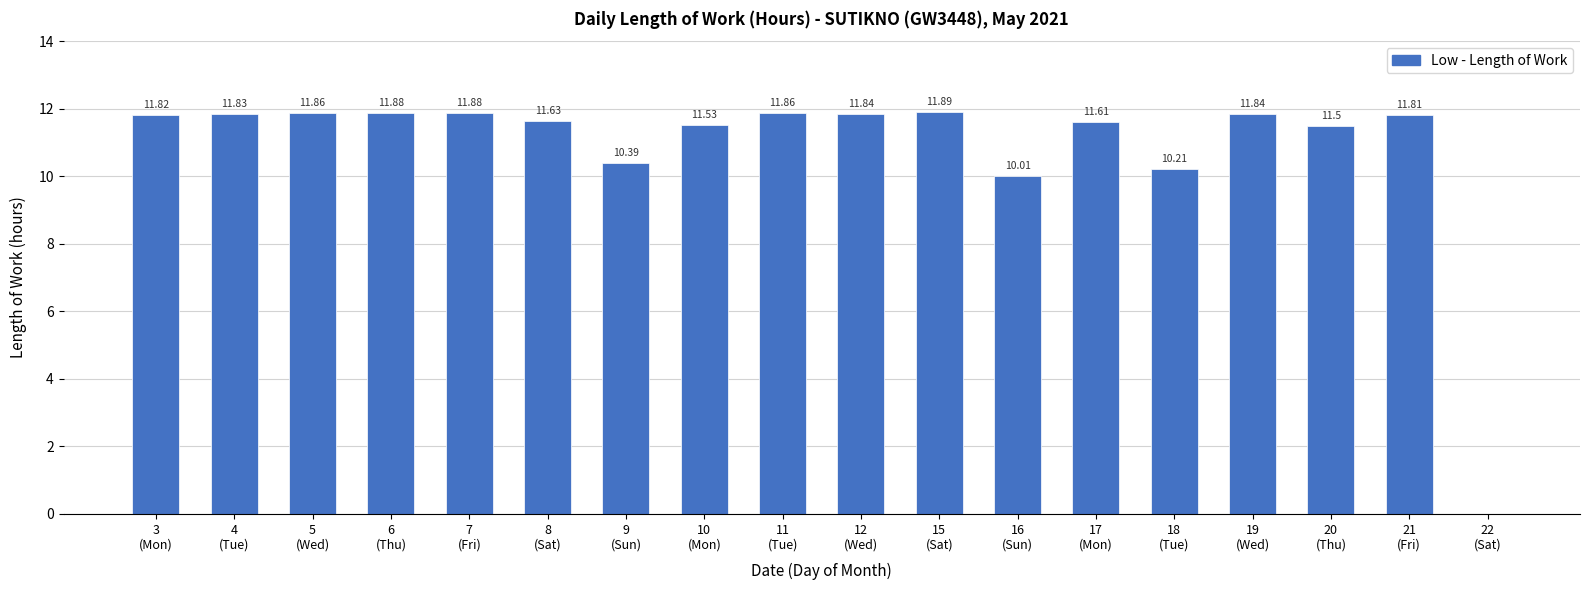

What is the sum of all values?

195.4